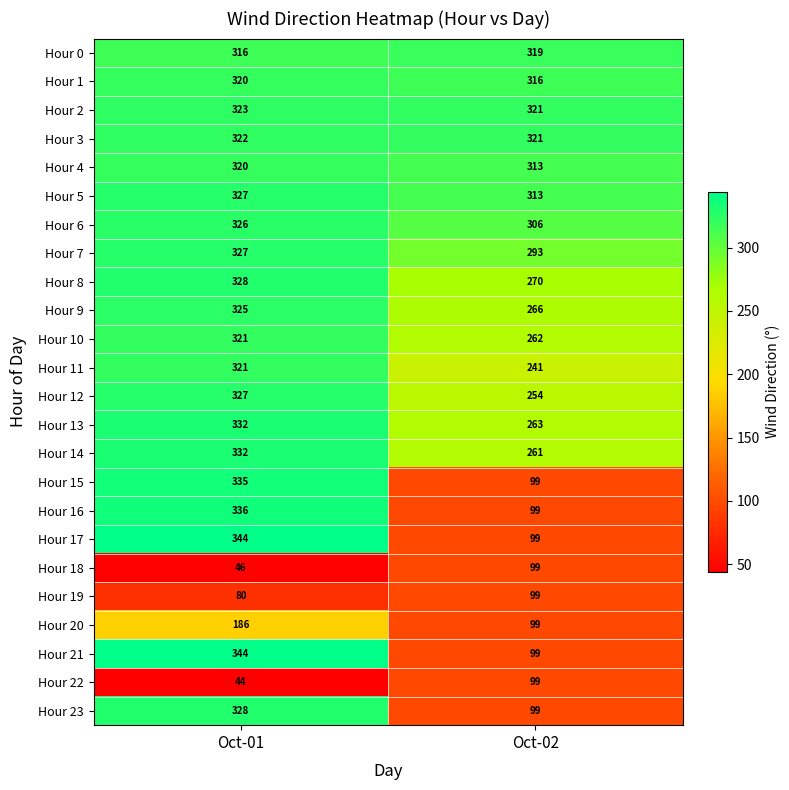

What is the spread (max minus min) of values at Oct-02?

222